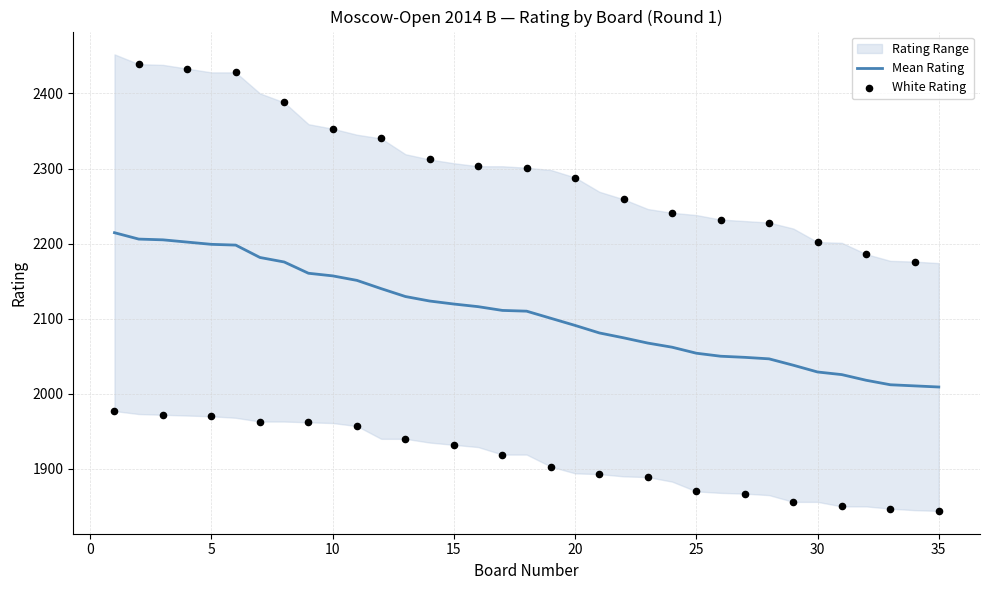

What is the lowest value of the Mean Rating series?

2009.0